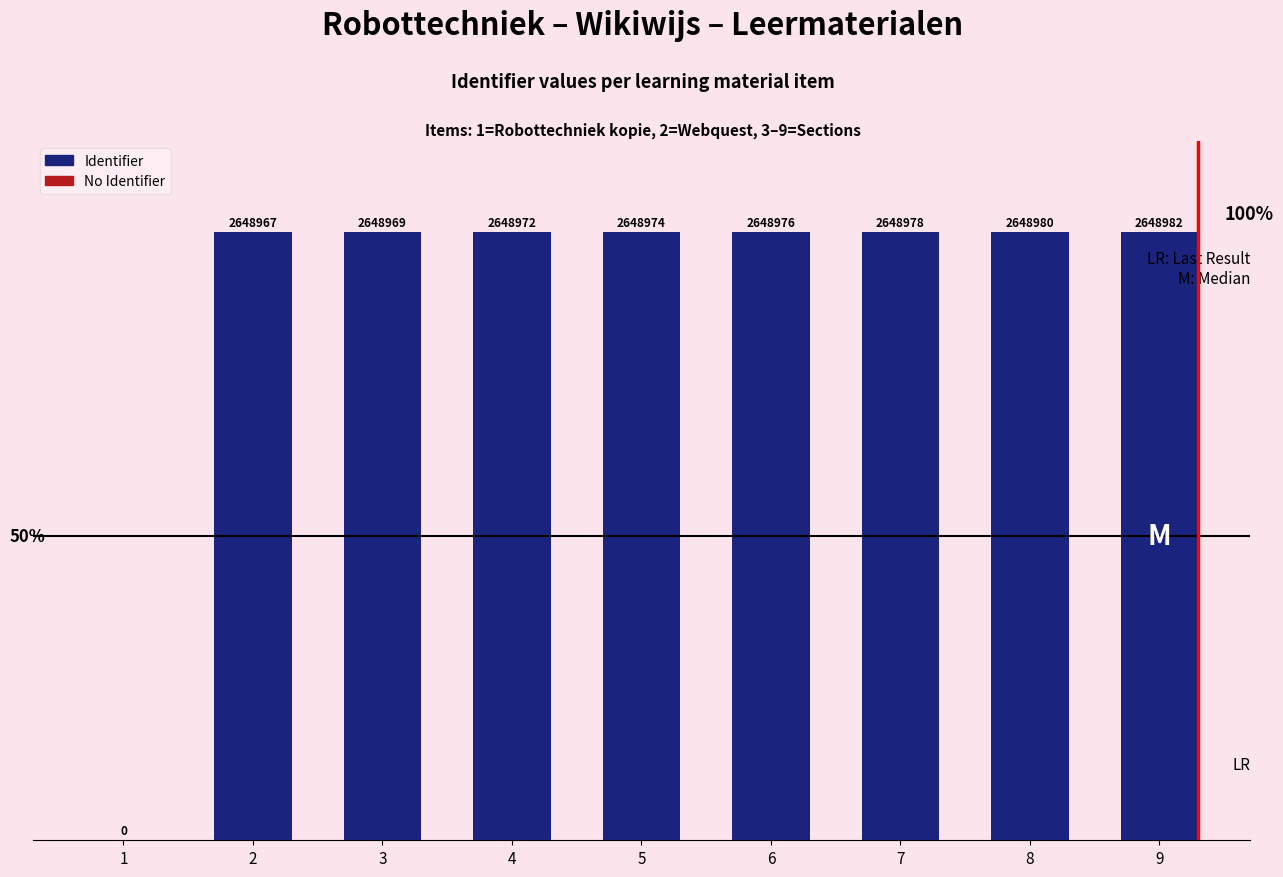

Which category has the highest value across all series?

9